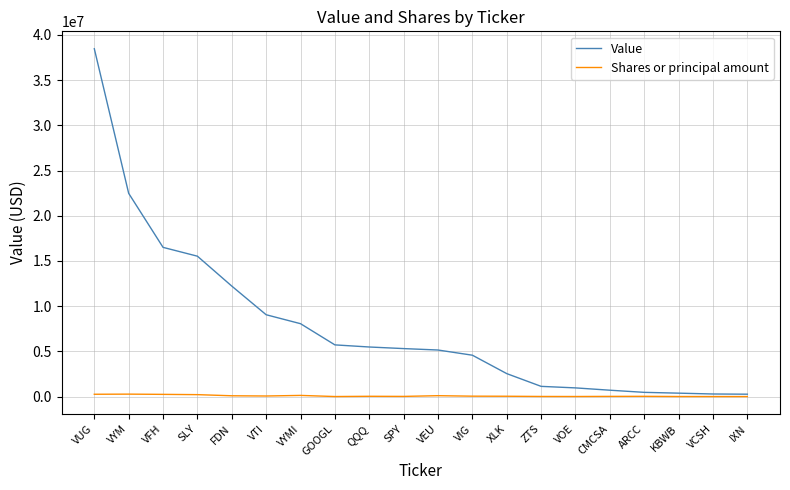

Which series has the largest range (max minus min)?

Value